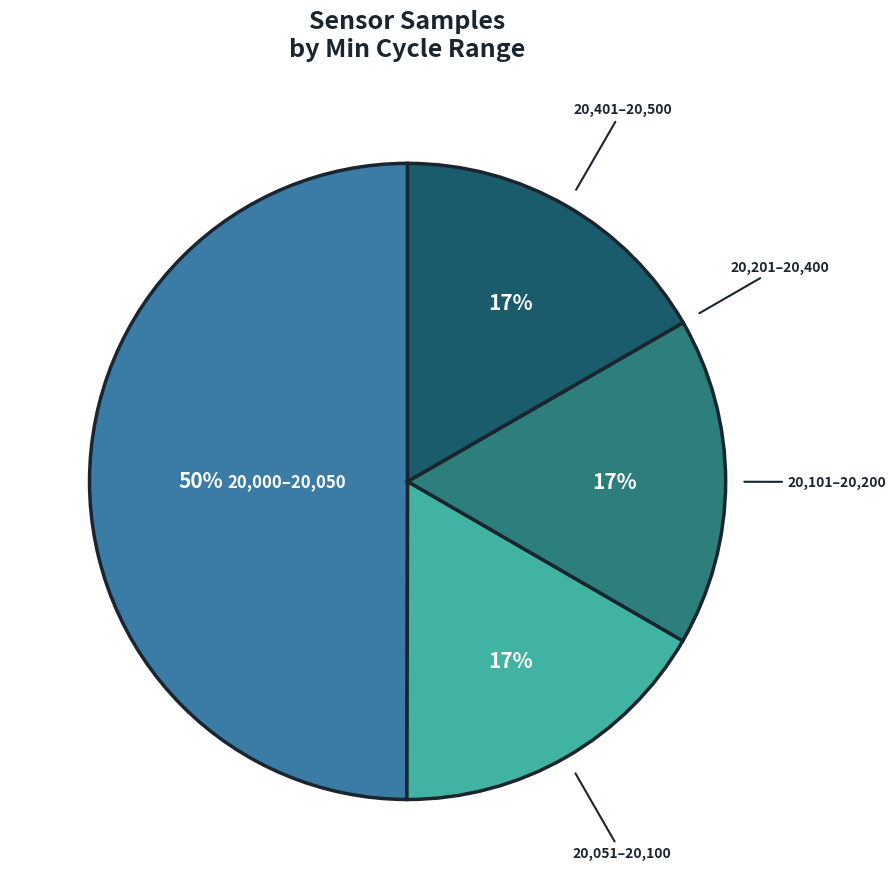

To the nearest percent, what is the average slice percentage?

20%